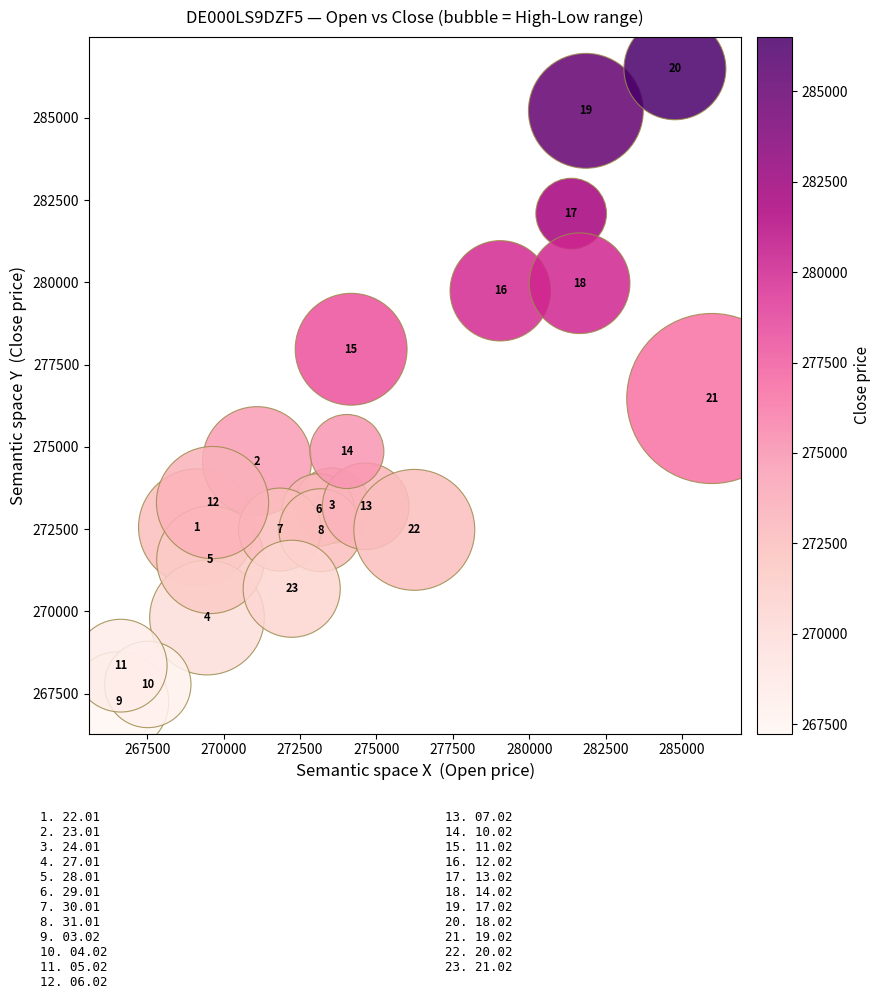

What is the range of X values (max minus min)?

19412